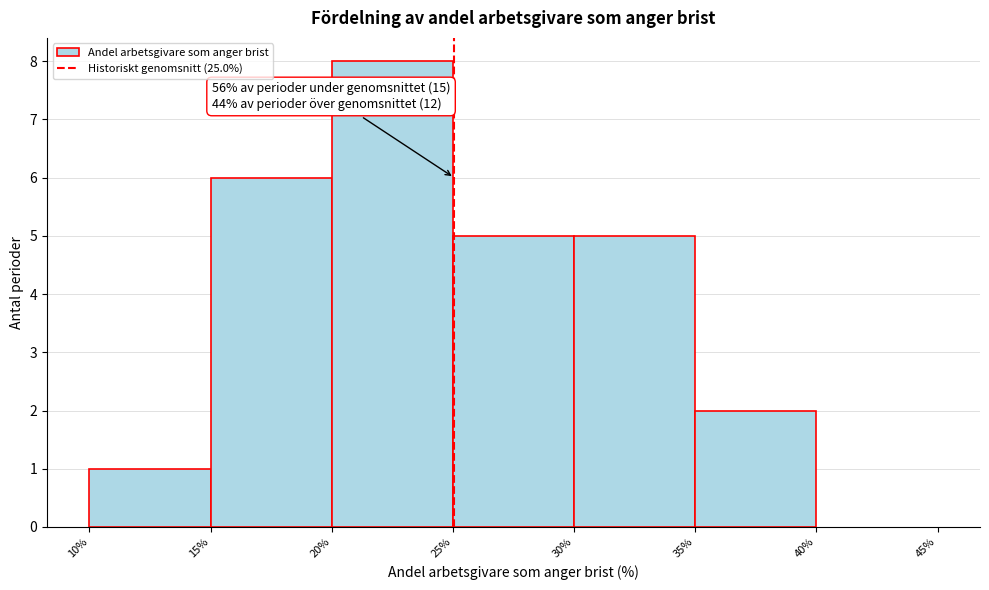

Which range on the x-axis has the tallest bar?

20% to 25%